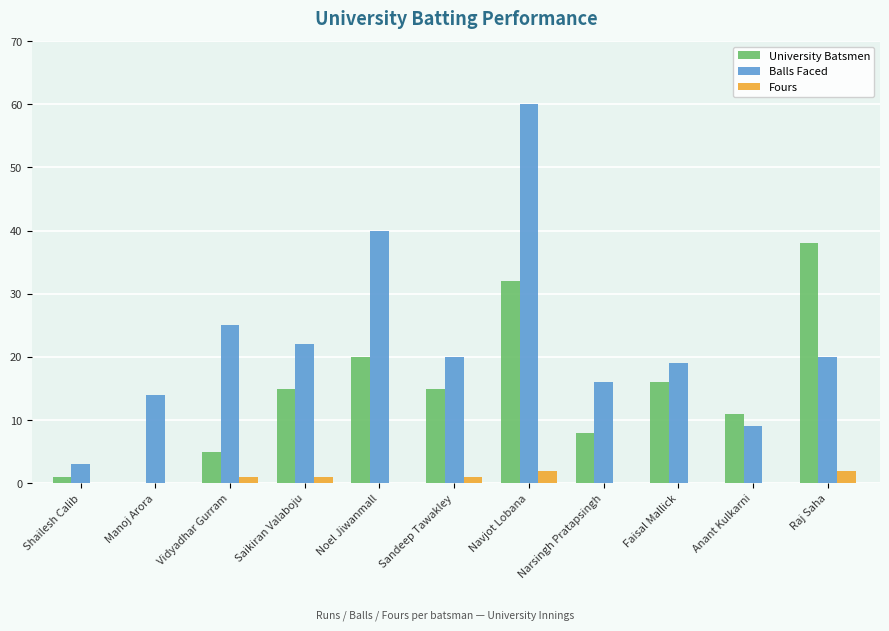

Which series has the largest total across all categories?

Balls Faced